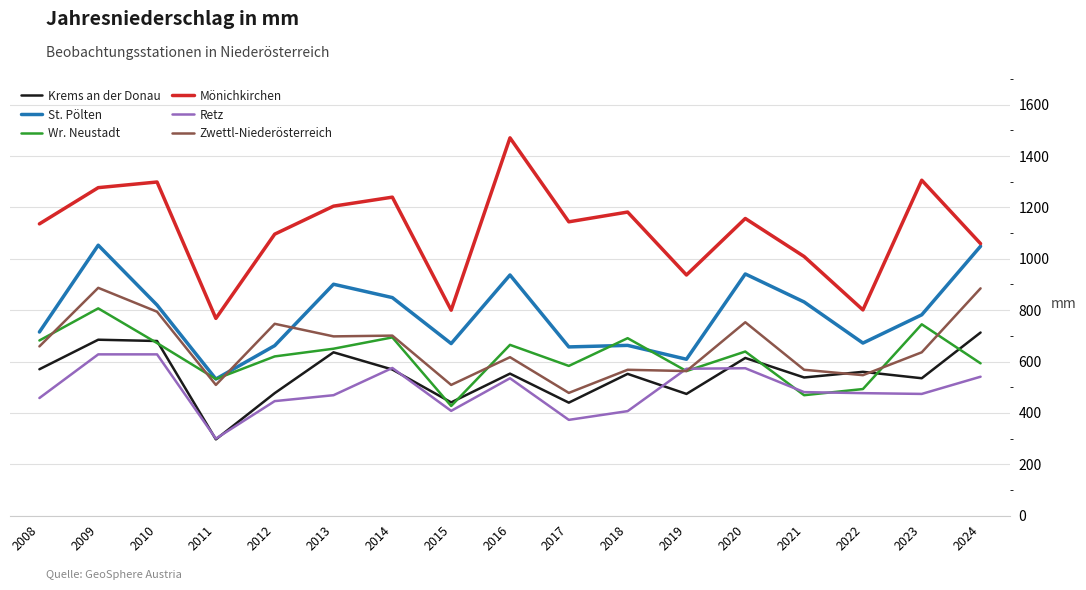

True or false: Zwettl-Niederösterreich and Wr. Neustadt intersect in this chart.

True